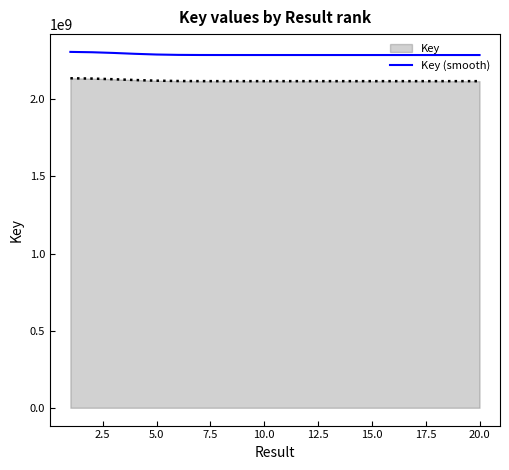

How many lines are shown in the chart?

2